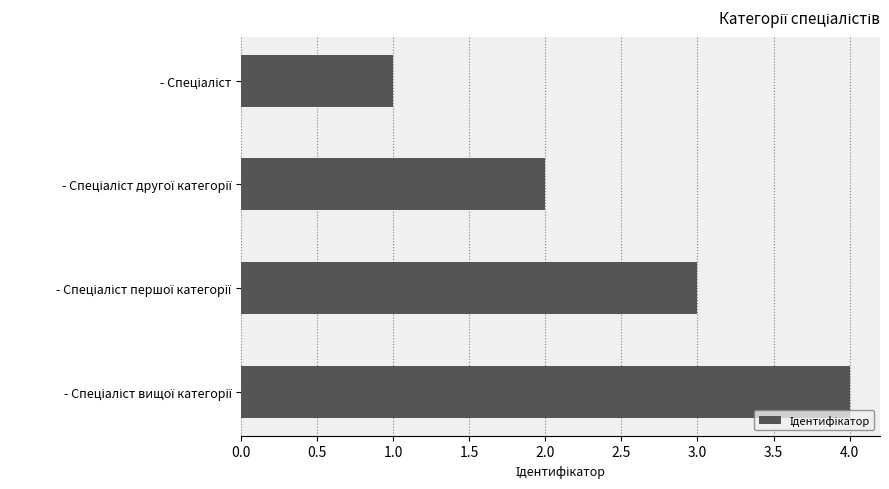

What is the difference between the maximum and minimum values?

3